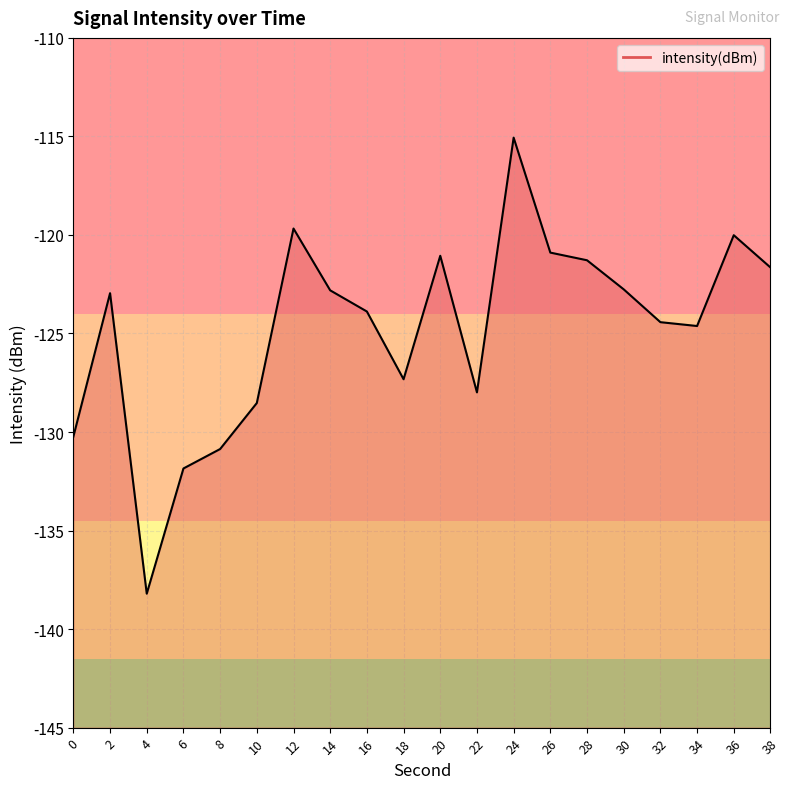

How many values are below -122?

13